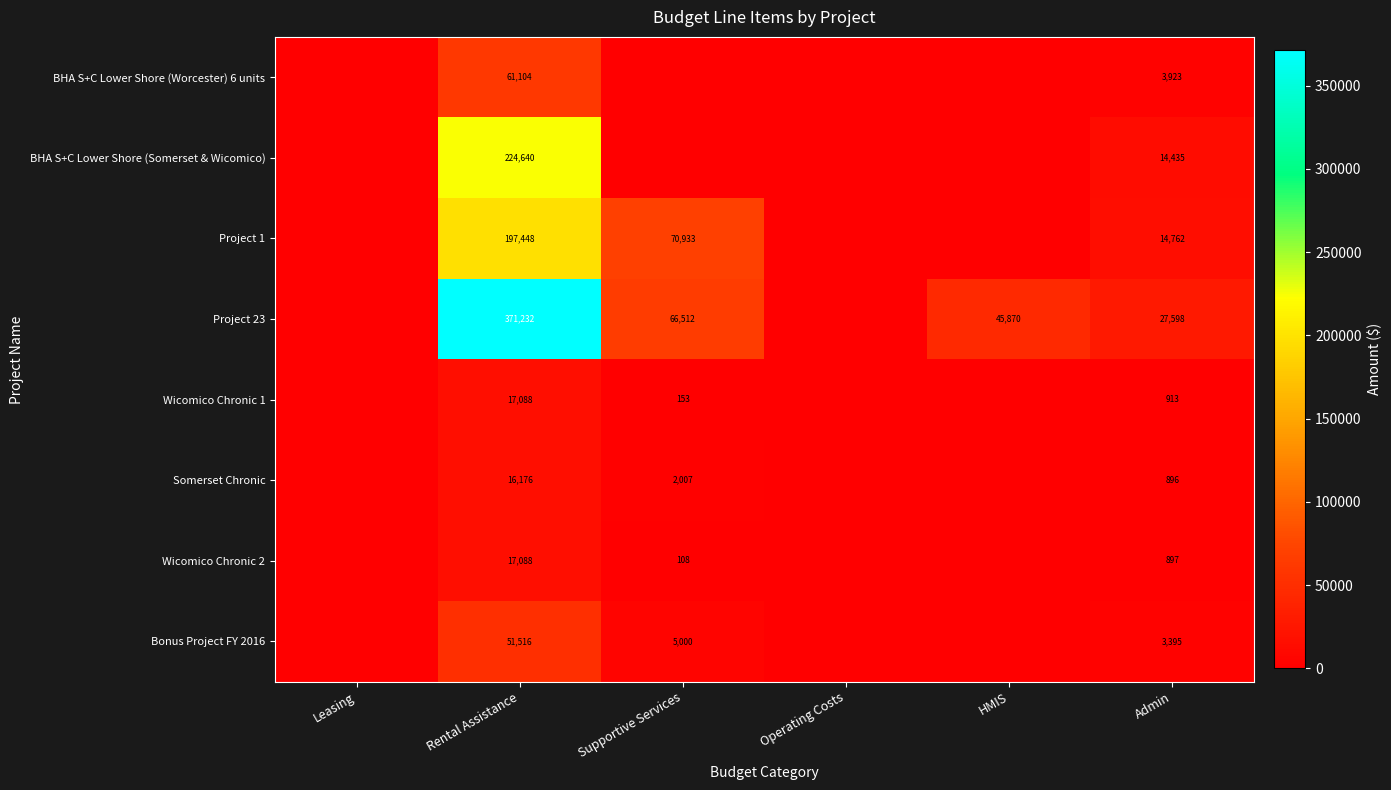

True or false: Project 23 has a value of 66512 at Supportive Services.

True